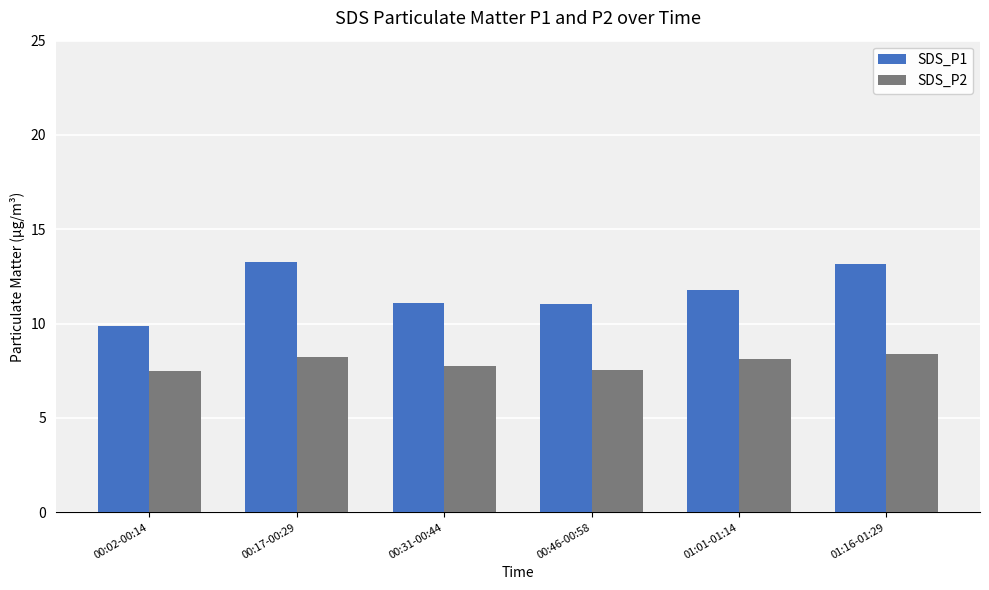

The value of SDS_P1 at 01:16-01:29 is 13.1. True or false?

True